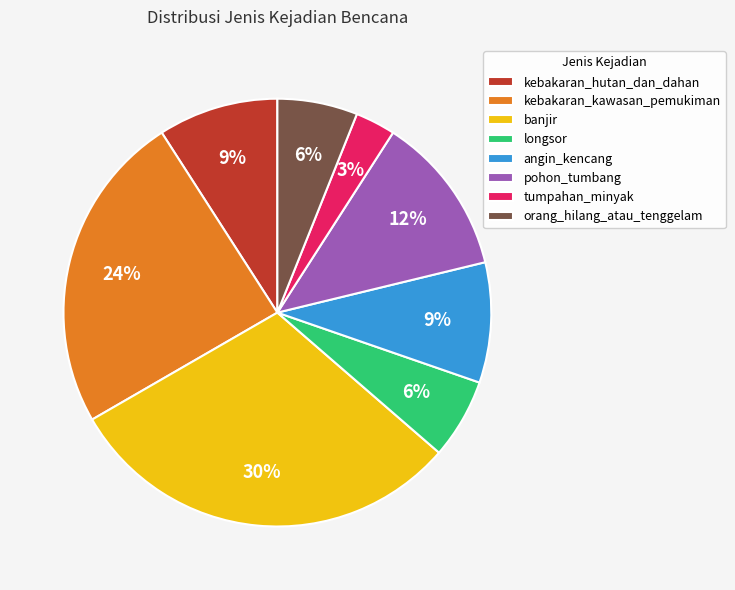

To the nearest percent, what is the difference between the largest and smallest slice percentages?

27%